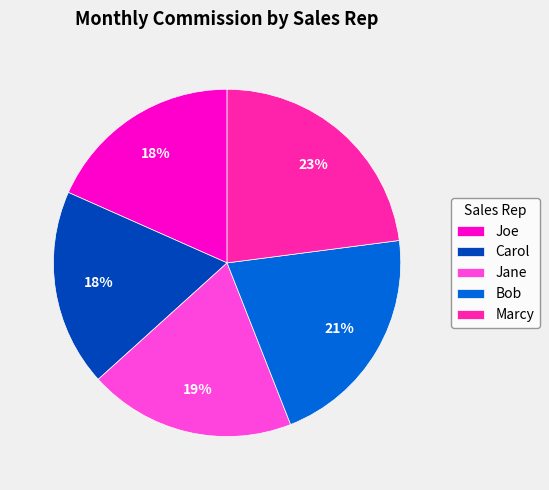

Combined, do Carol and Marcy account for over 50%?

No